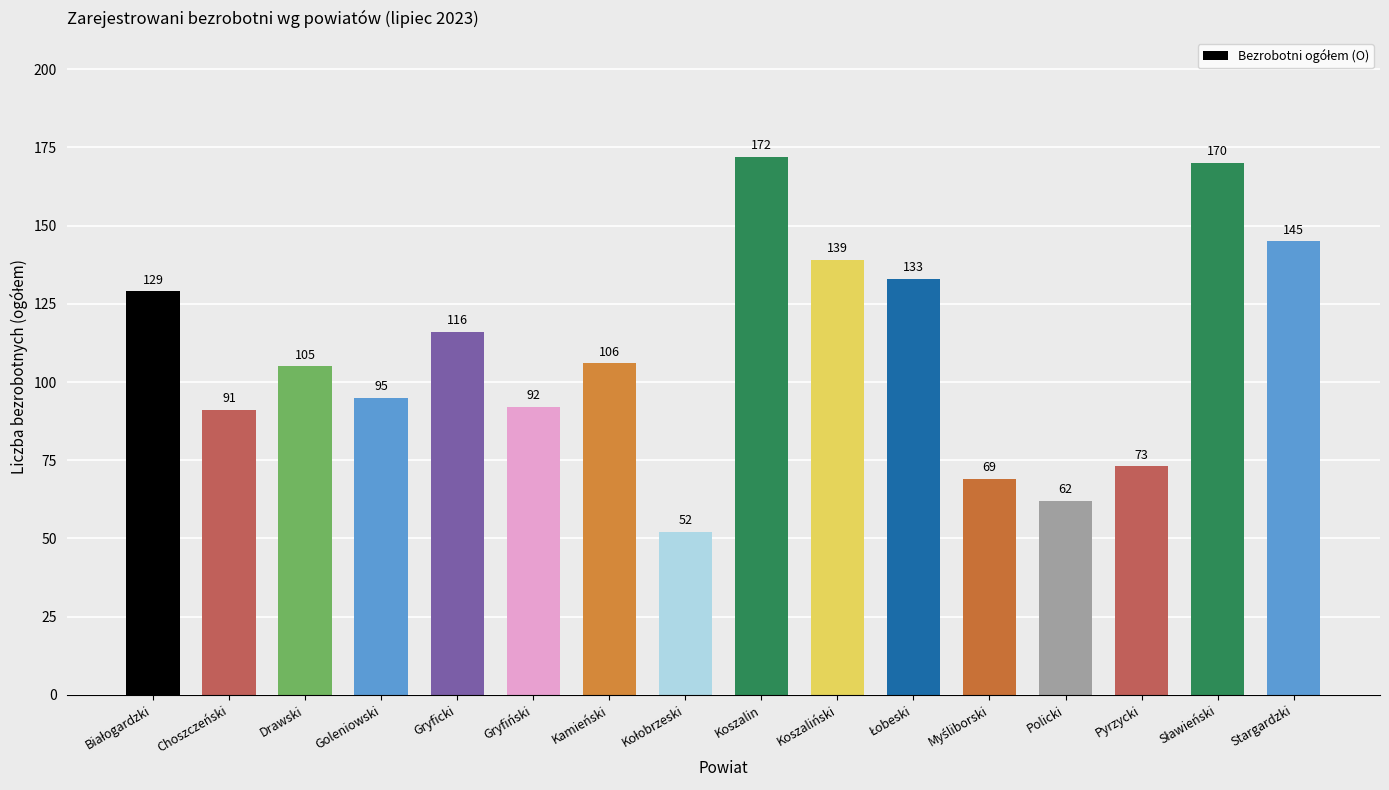

Reading left to right, list all the values displayed in this chart.

129	91	105	95	116	92	106	52	172	139	133	69	62	73	170	145